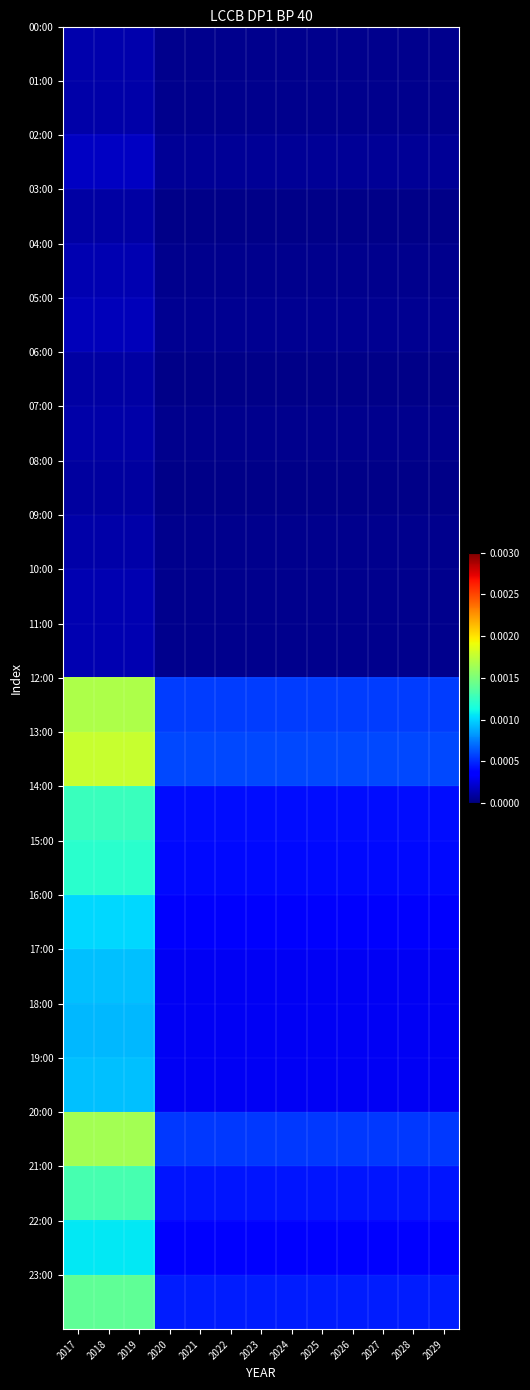

Count the number of categories in the chart.

13